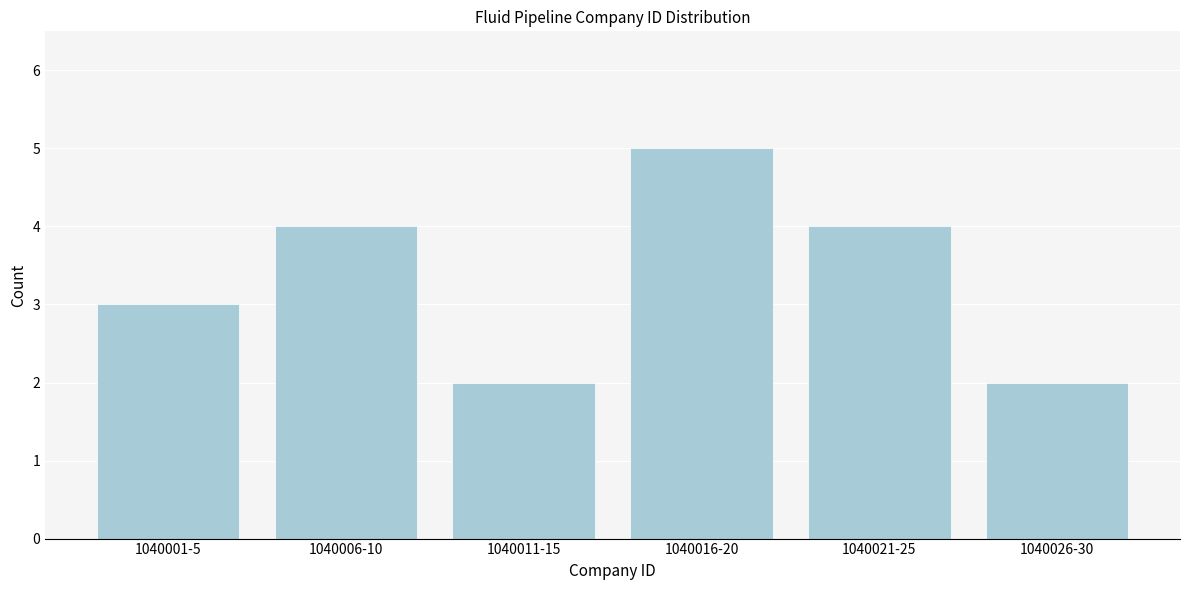

Reading left to right, what are all the values shown in this chart?

3	4	2	5	4	2